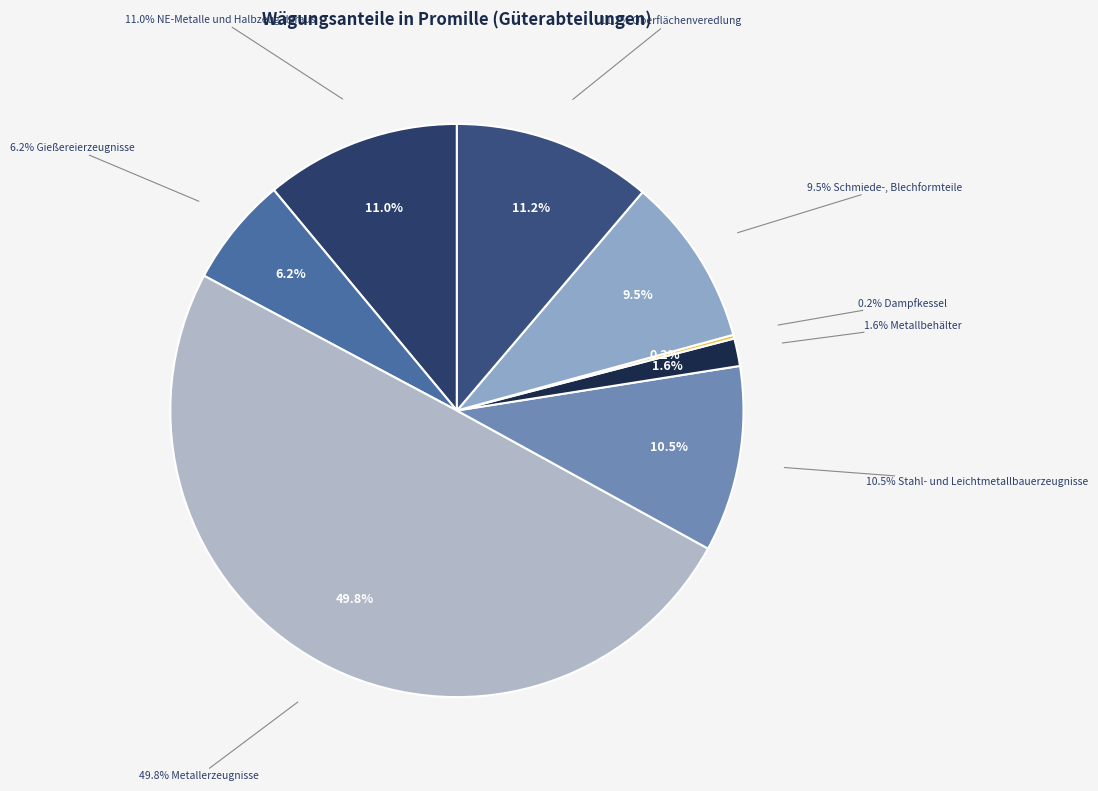

Count the number of slices in the pie.

8